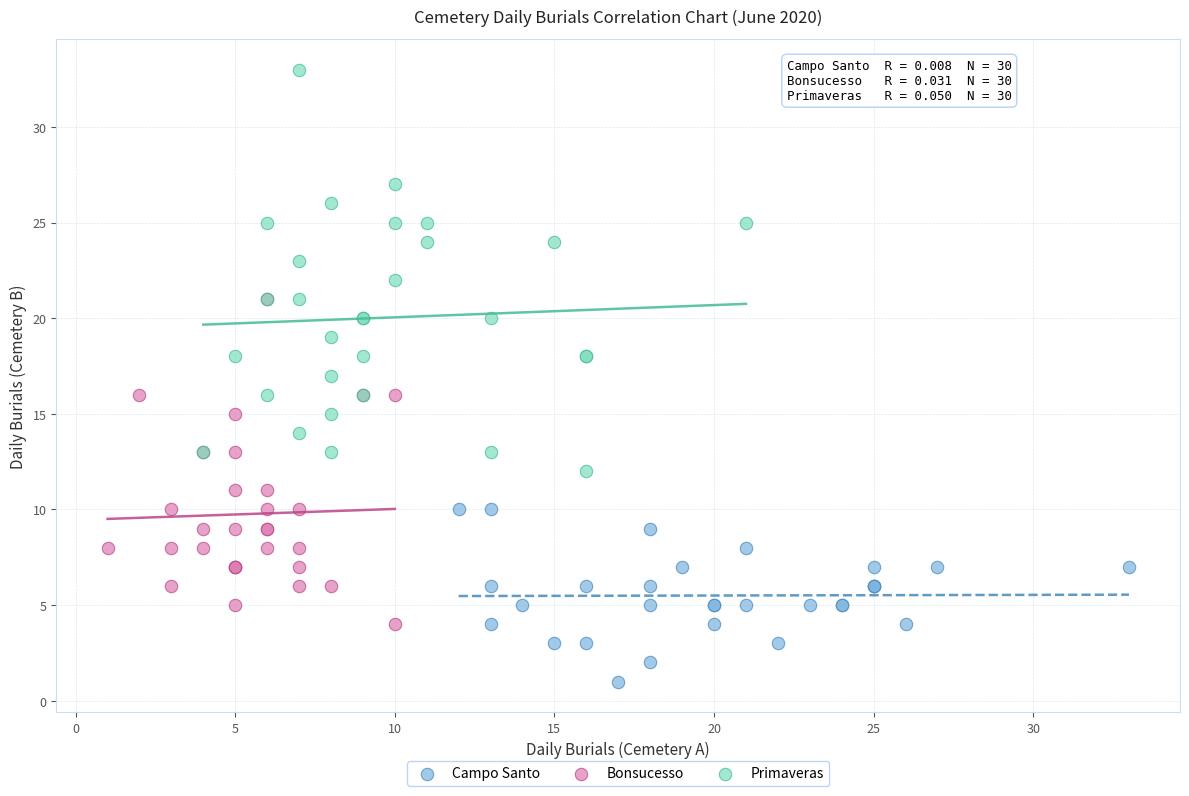

Which series contains the lowest Y value?

Campo Santo